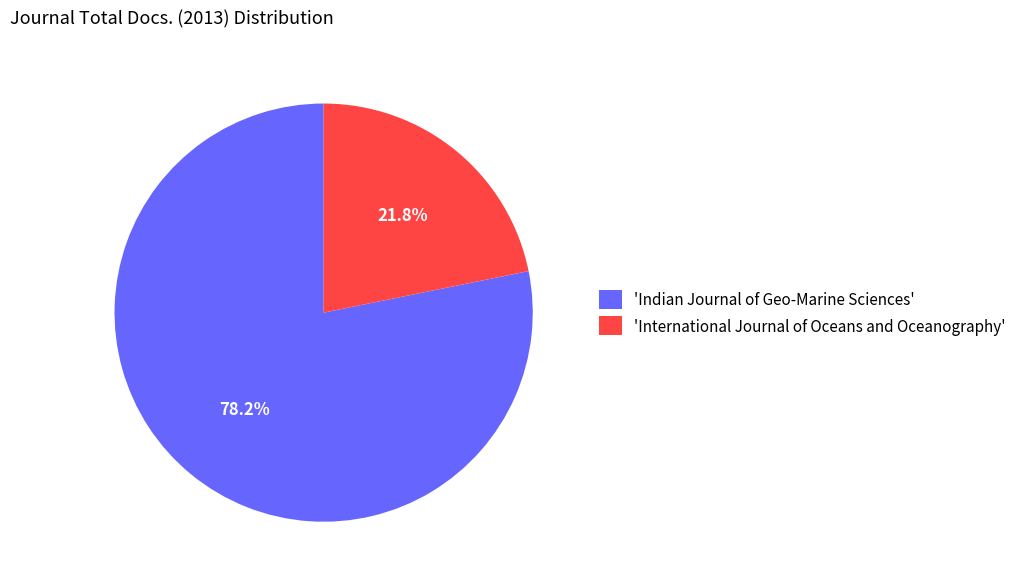

Count the number of slices in the pie.

2